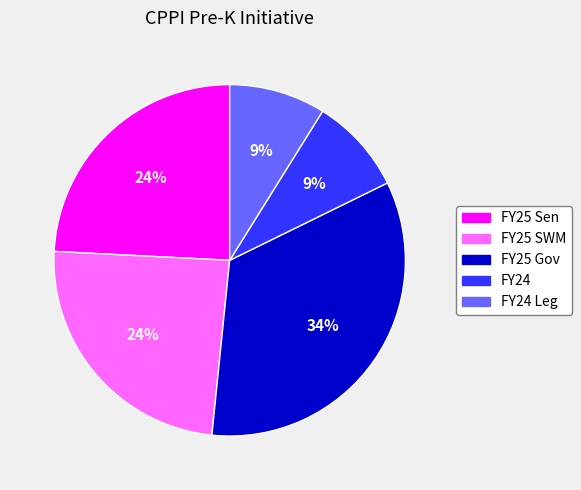

Is there any slice that represents more than half of the pie?

No